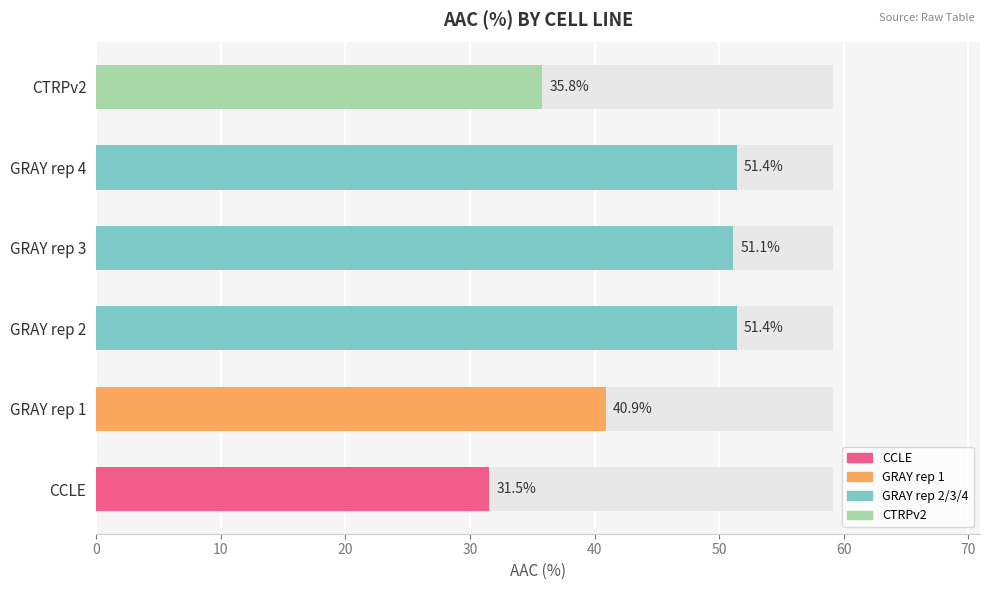

How many categories are shown in the chart?

6